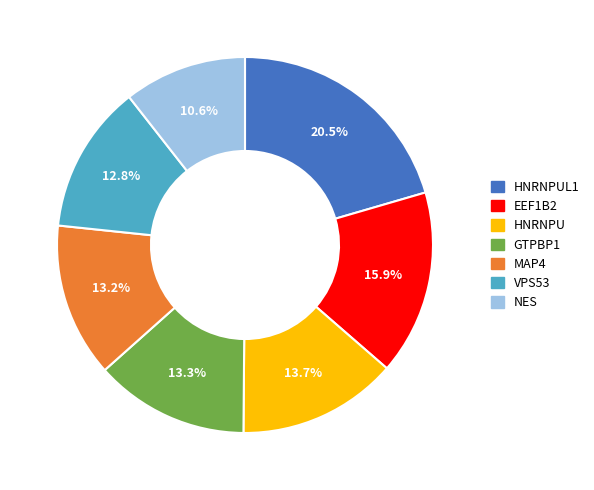

Does HNRNPU represent more than half of the total?

No